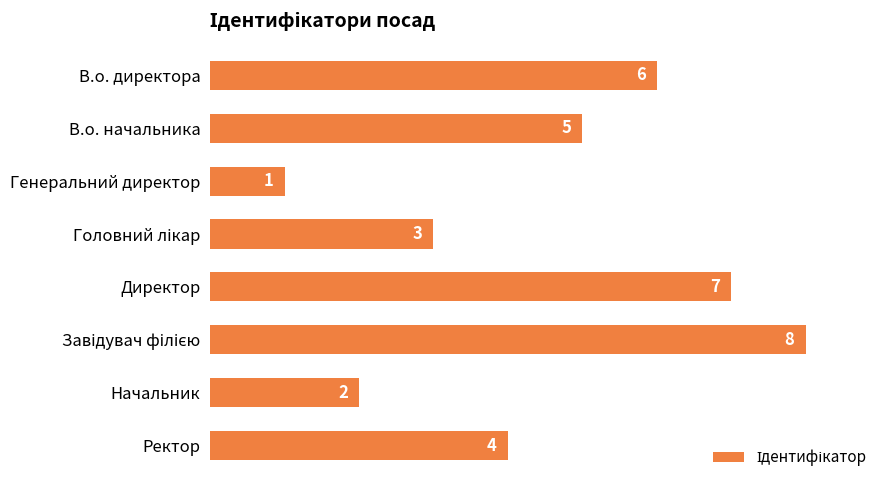

How many distinct data groups are displayed?

1